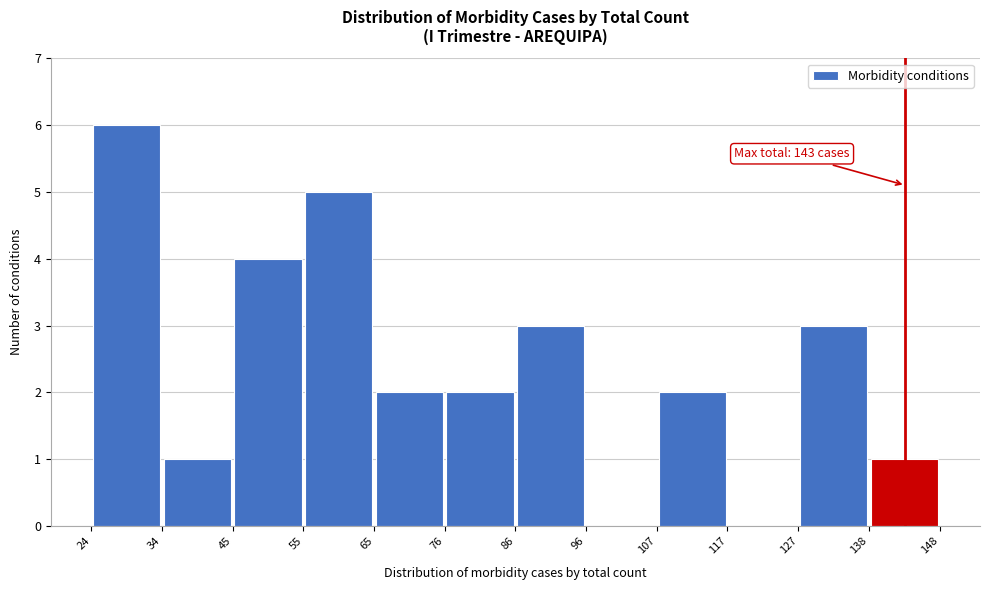

Over which range of the x-axis is the bar tallest?

24 to 34